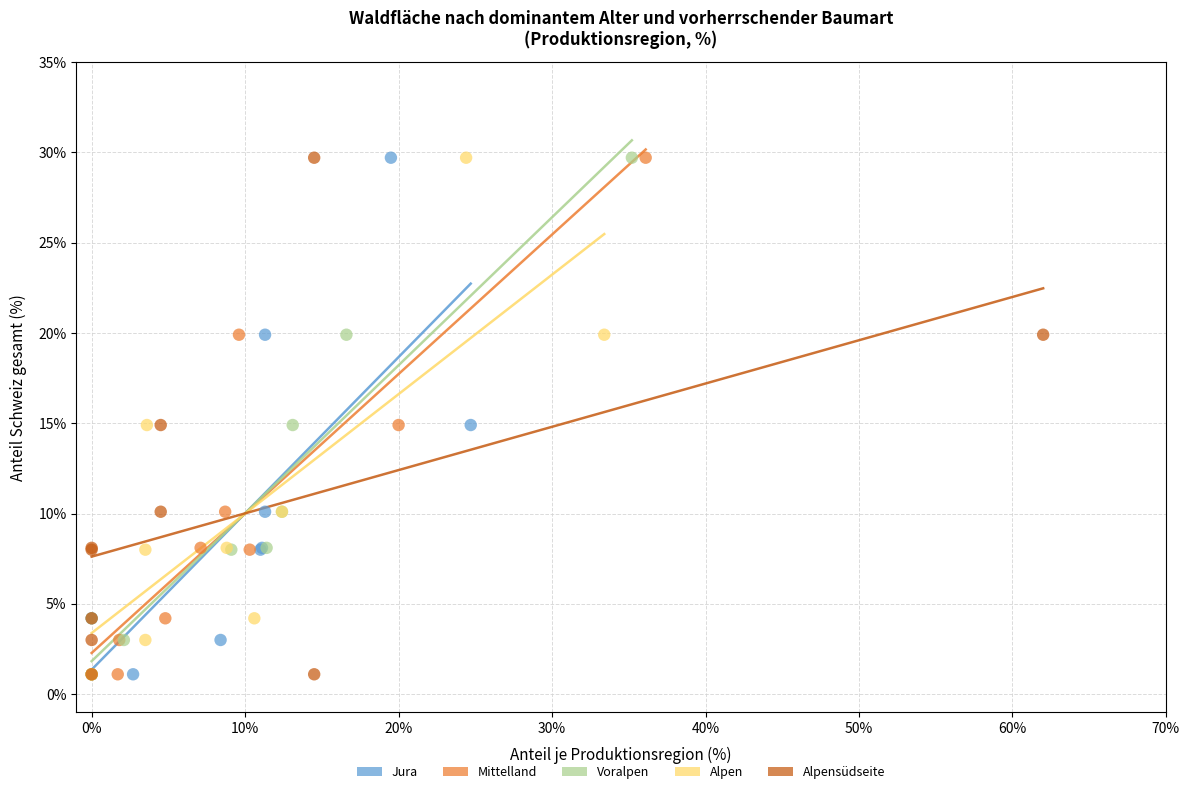

What are all the series names shown in the legend?

Jura, Mittelland, Voralpen, Alpen, Alpensüdseite